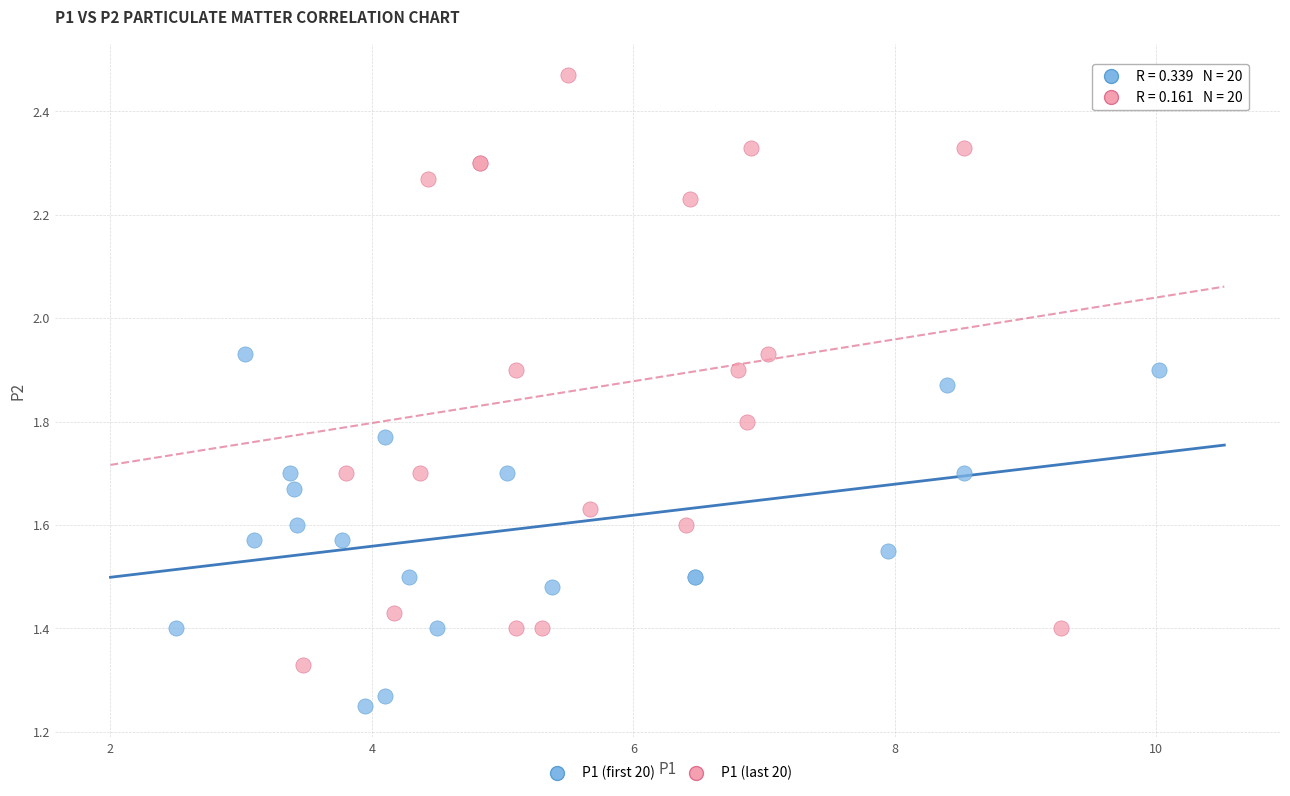

Which series reaches the minimum Y coordinate?

P1 (first 20)